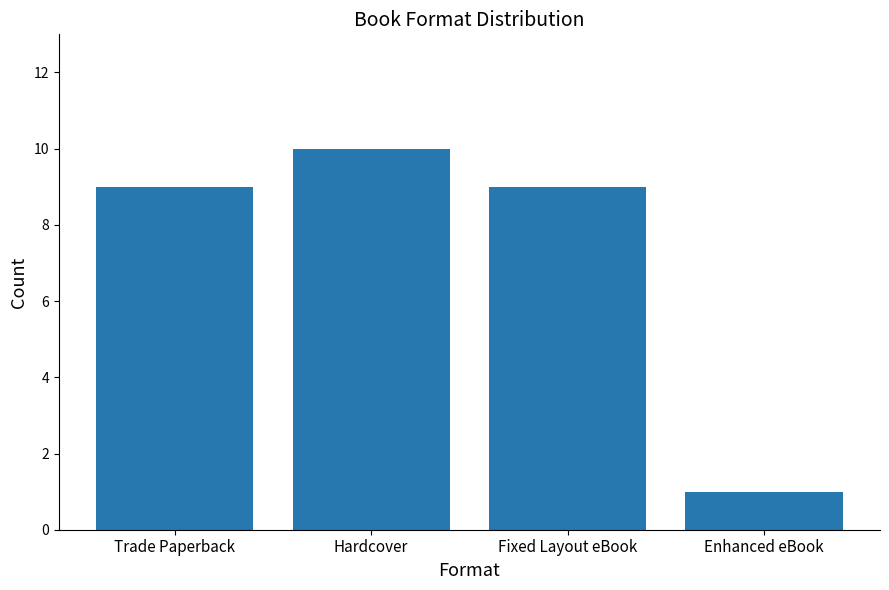

How many distinct data groups are displayed?

1